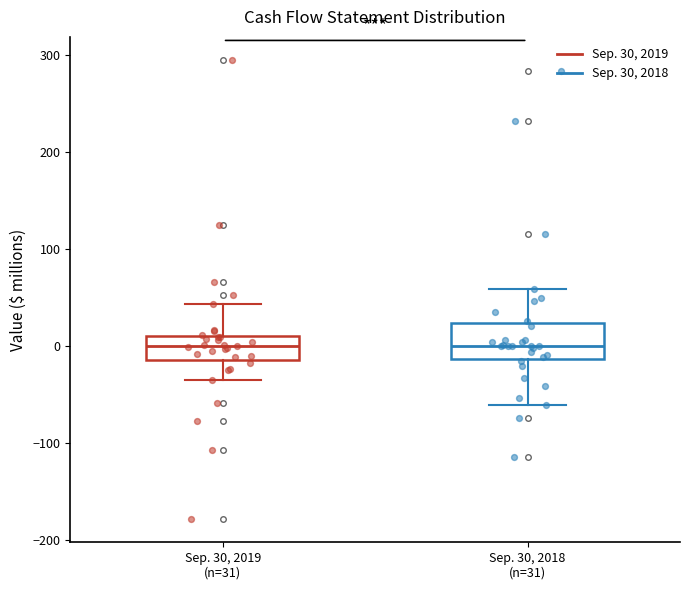

Reading left to right, transcribe this box plot: for each box, give where its median line is, the range the box spans, and where its two whiskers end, as read against the y-axis. The values are not printed on the chart, so give them approximately, as read against the axis.

Sep. 30, 2019 (n=31): median 0, box -10 to 10, whiskers -30 to 40
Sep. 30, 2018 (n=31): median 0, box -10 to 20, whiskers -60 to 60